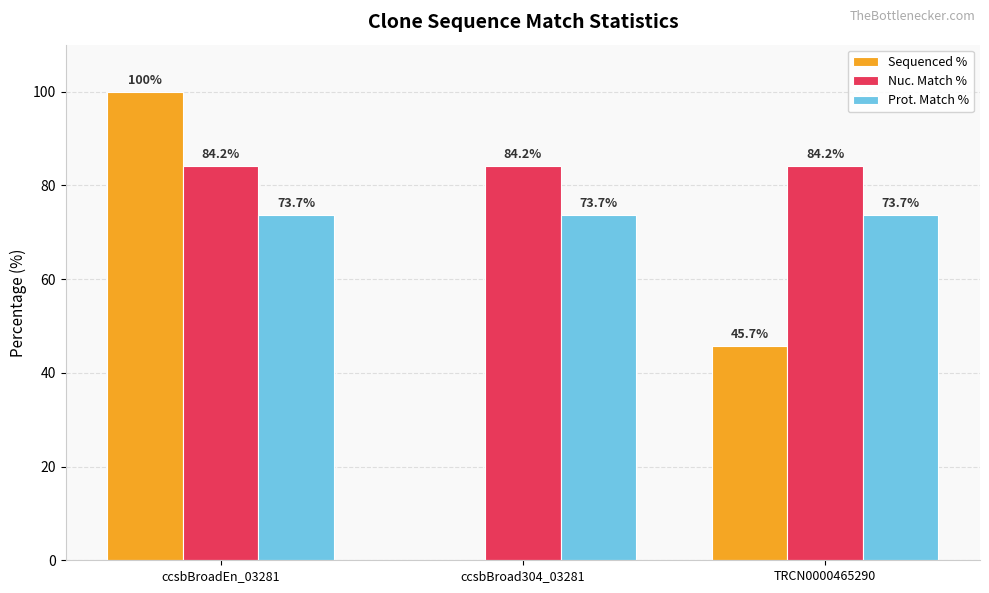

Reading left to right, list all the values displayed in this chart.

Sequenced %: 100.0	0.0	45.7
Nuc. Match %: 84.2	84.2	84.2
Prot. Match %: 73.7	73.7	73.7